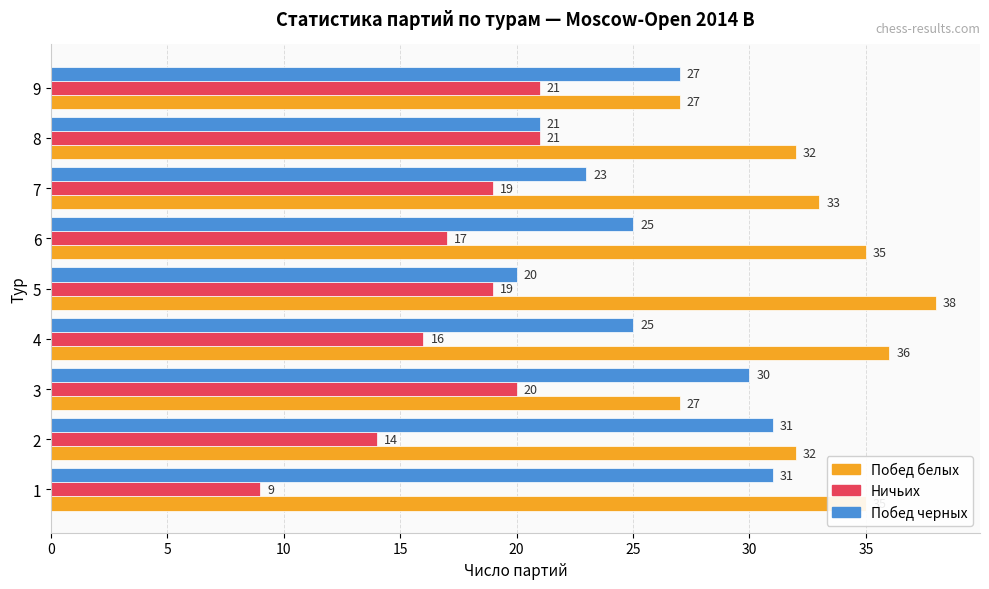

Rank the series by their average value, from highest to lowest.

Побед белых, Побед черных, Ничьих